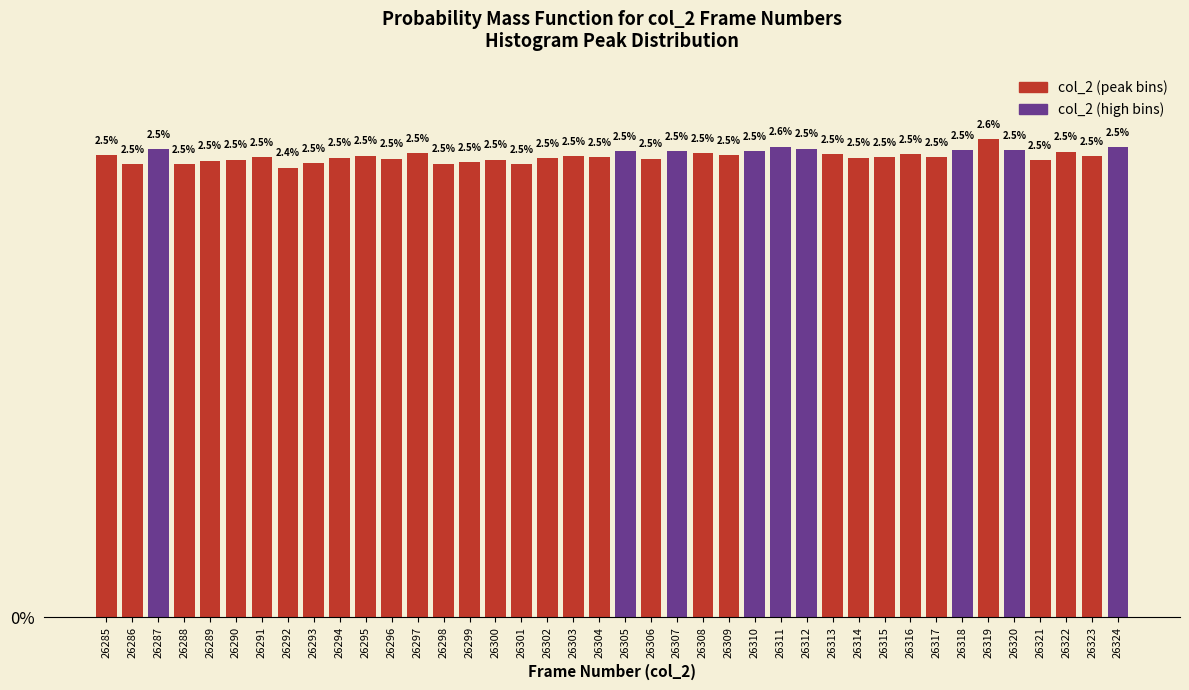

Reading left to right, what are all the values shown in this chart?

2.5	2.5	2.5	2.5	2.5	2.5	2.5	2.4	2.5	2.5	2.5	2.5	2.5	2.5	2.5	2.5	2.5	2.5	2.5	2.5	2.5	2.5	2.5	2.5	2.5	2.5	2.6	2.5	2.5	2.5	2.5	2.5	2.5	2.5	2.6	2.5	2.5	2.5	2.5	2.5